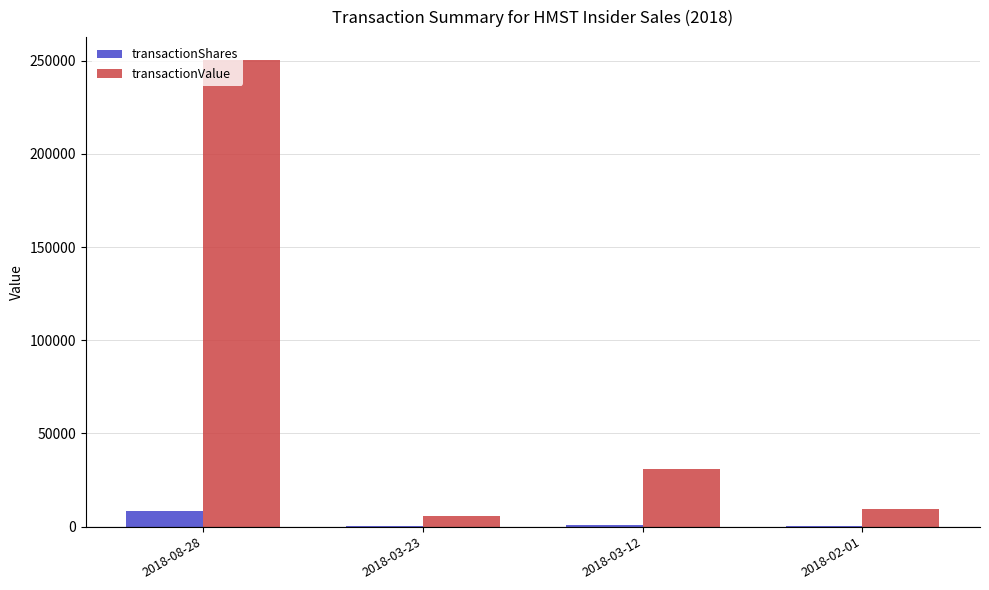

Is the value of transactionShares at 2018-03-12 greater than the value of transactionValue at 2018-03-23?

No